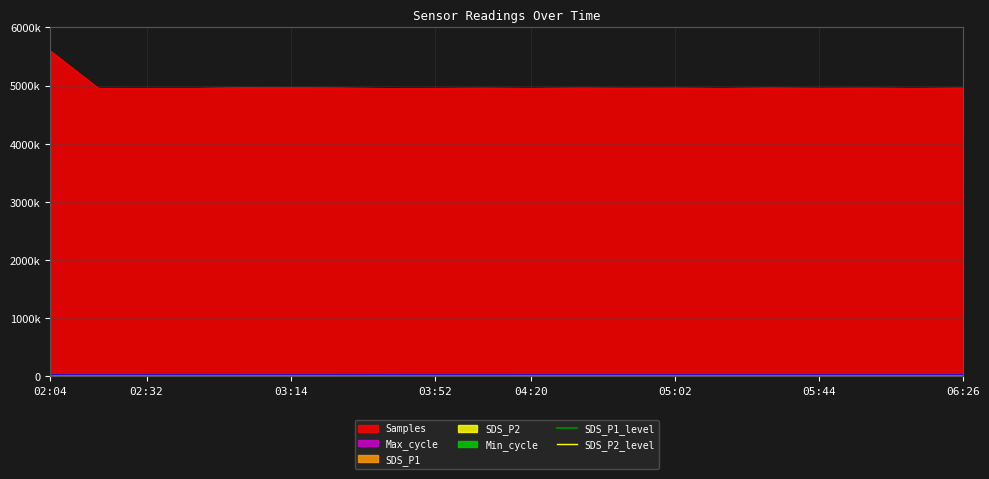

At which label is SDS_P2_level closest to 999?

02:04